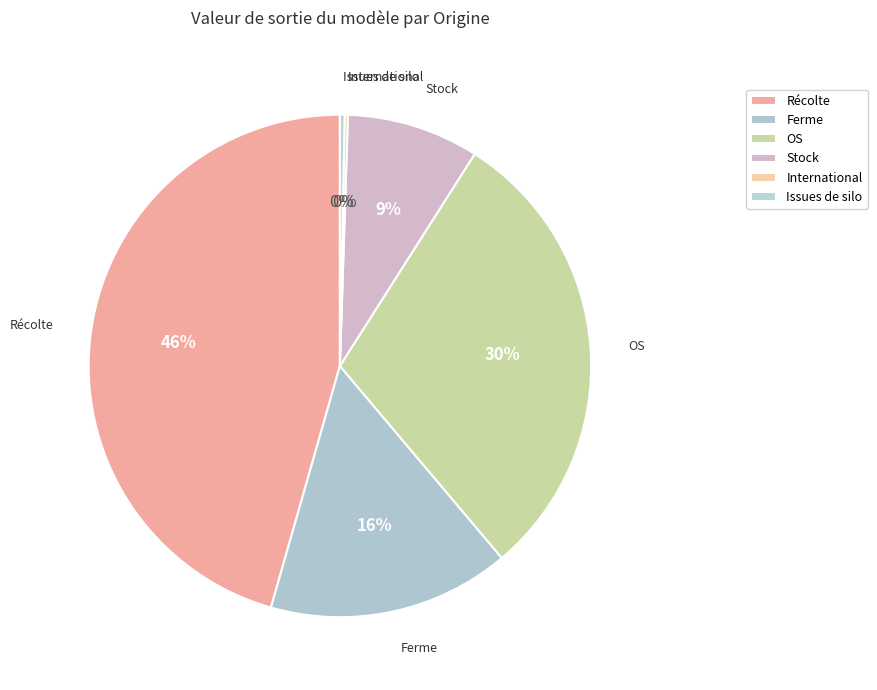

Count the number of slices in the pie.

6